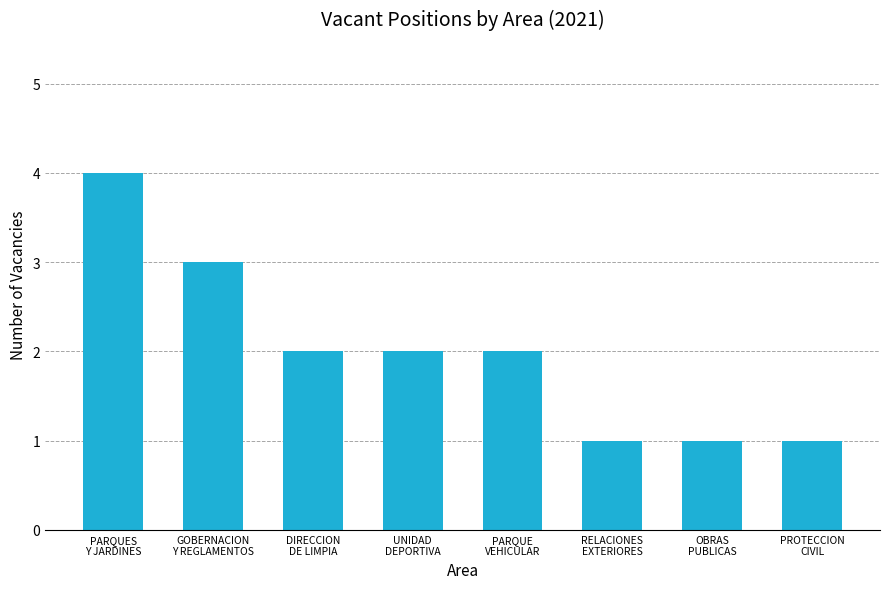

What is the label of the 5th bar from the left?

PARQUE
VEHICULAR